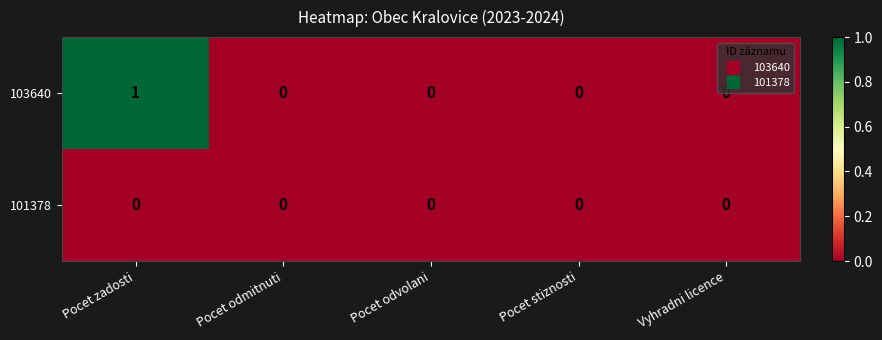

Rank the series by their maximum value, from lowest to highest.

101378, 103640